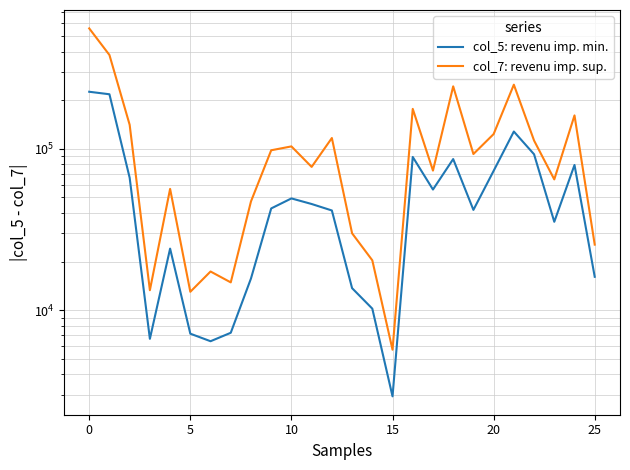

Where is col_7: revenu imp. sup. nearest to the value 281377?

21